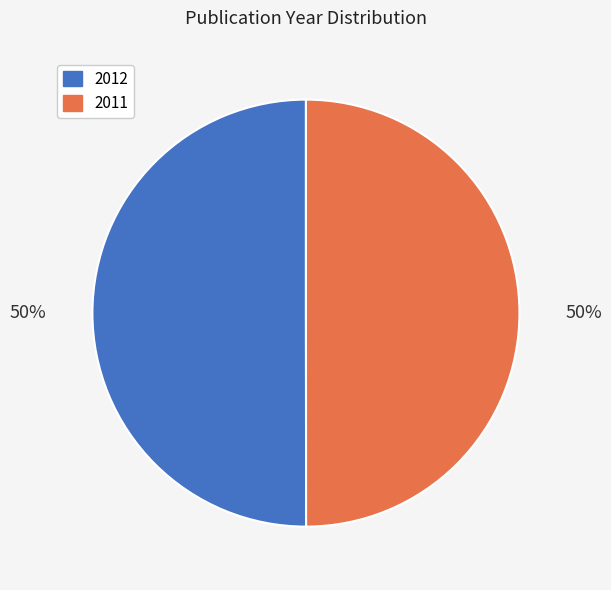

To the nearest percent, what is the average slice percentage?

50%